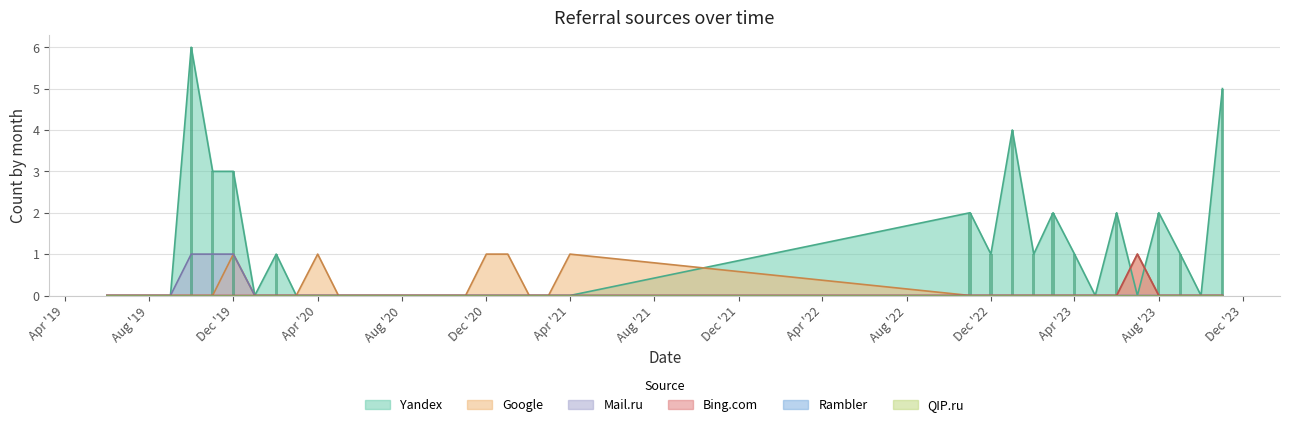

Is it true that Mail.ru equals 0 at Apr '20?

True